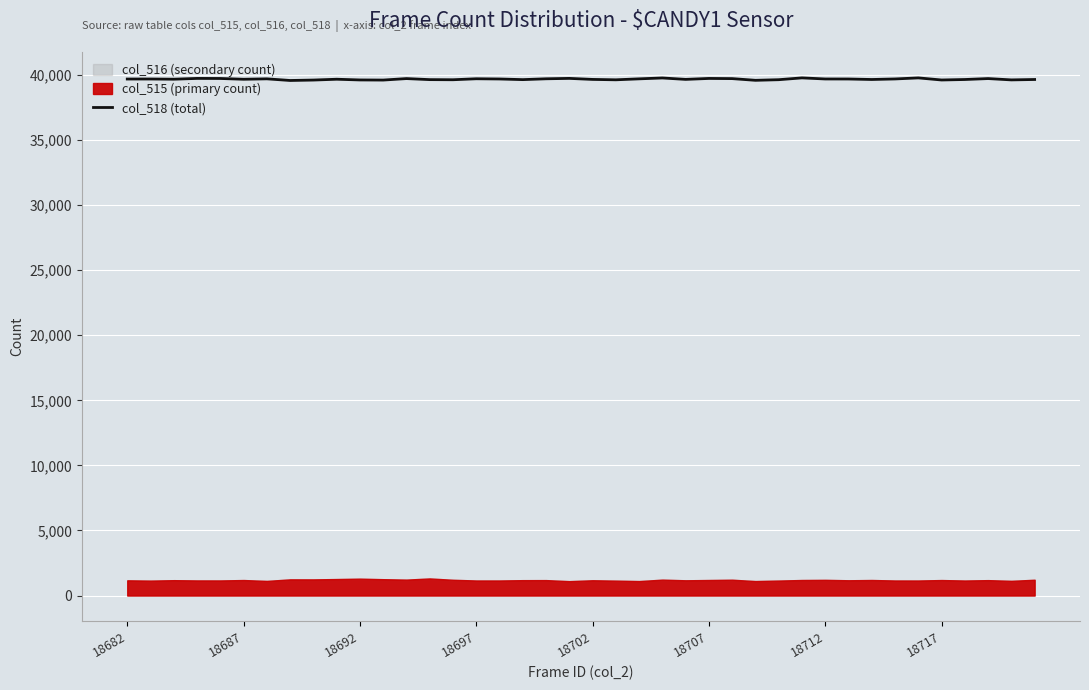

Reading left to right, list all the values displayed in this chart.

39692	39694	39678	39739	39734	39674	39707	39580	39613	39676	39621	39612	39726	39646	39637	39712	39695	39646	39710	39741	39662	39632	39706	39774	39664	39737	39724	39593	39640	39780	39696	39694	39656	39698	39779	39618	39655	39727	39625	39656